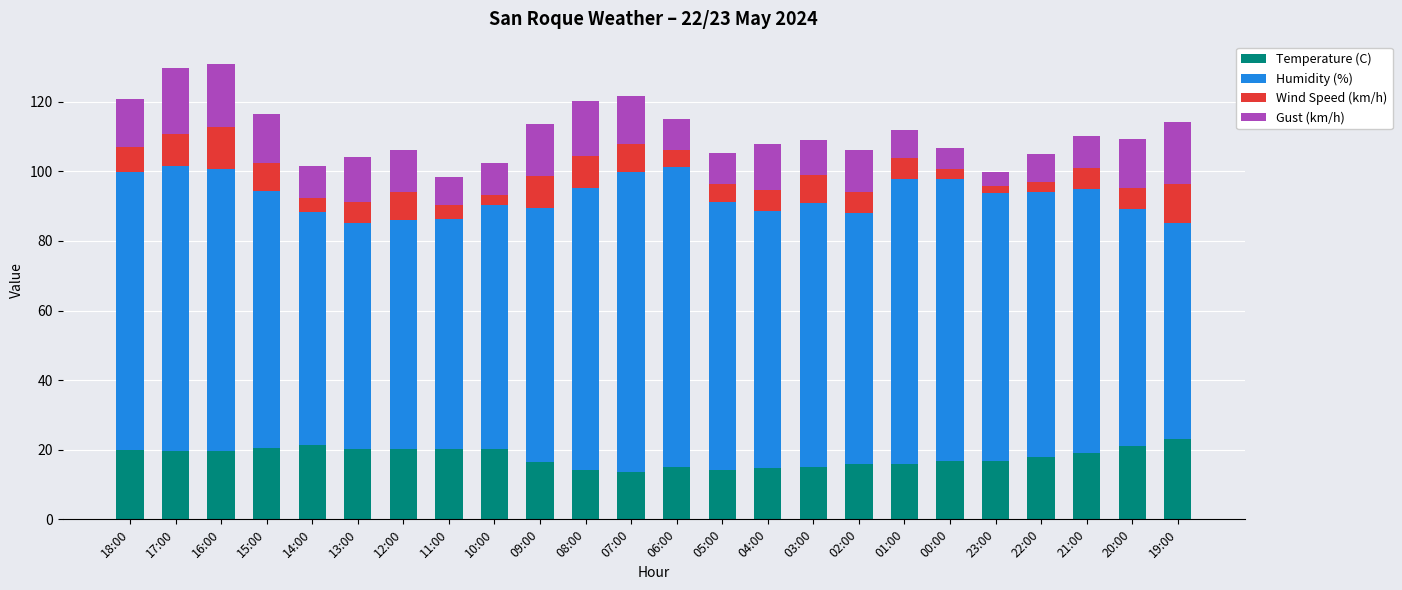

How many bars are there in total?

24